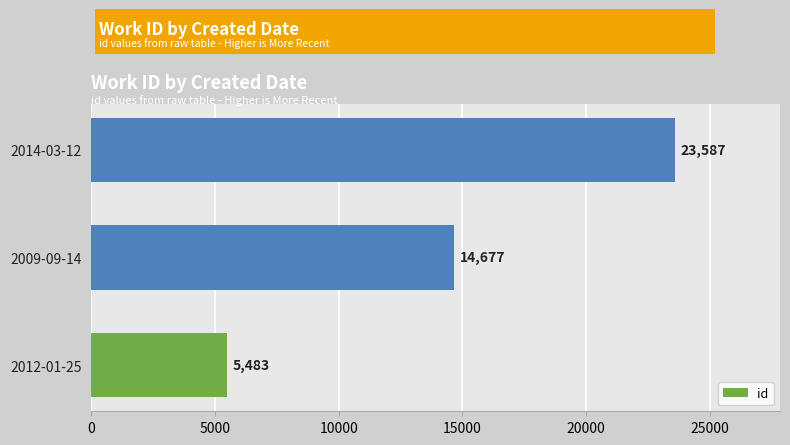

True or false: the data shows 9195 at 2012-01-25.

False